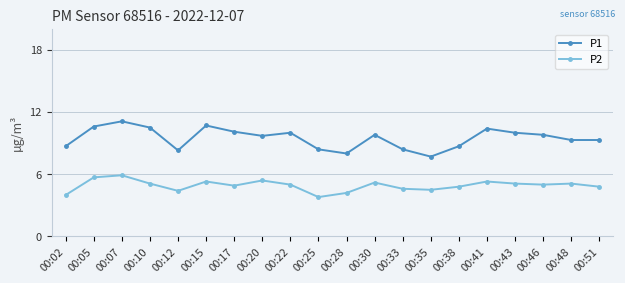

Rank the series by their average value, from lowest to highest.

P2, P1